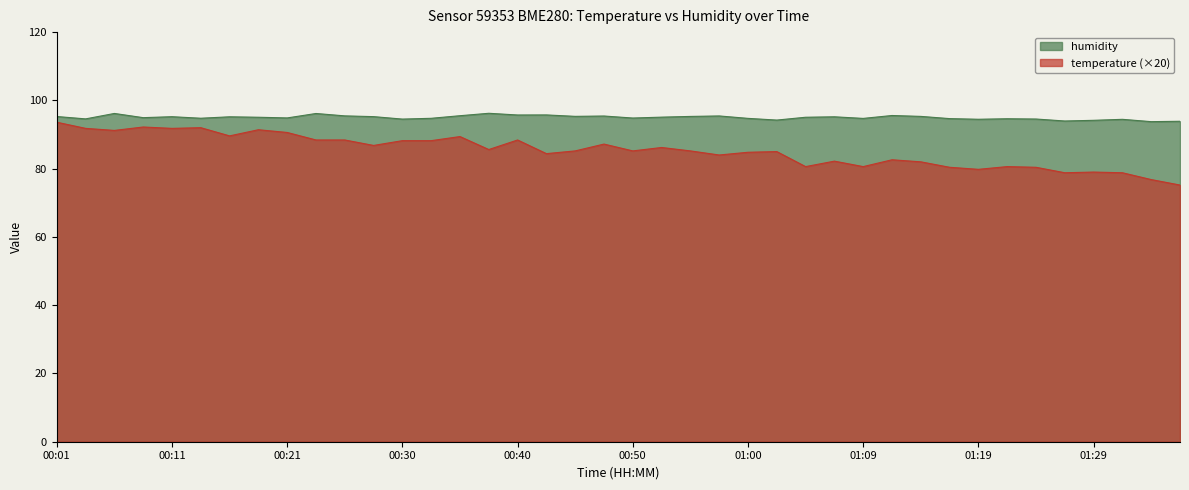

The value of temperature at 00:09 is 121.1. True or false?

False